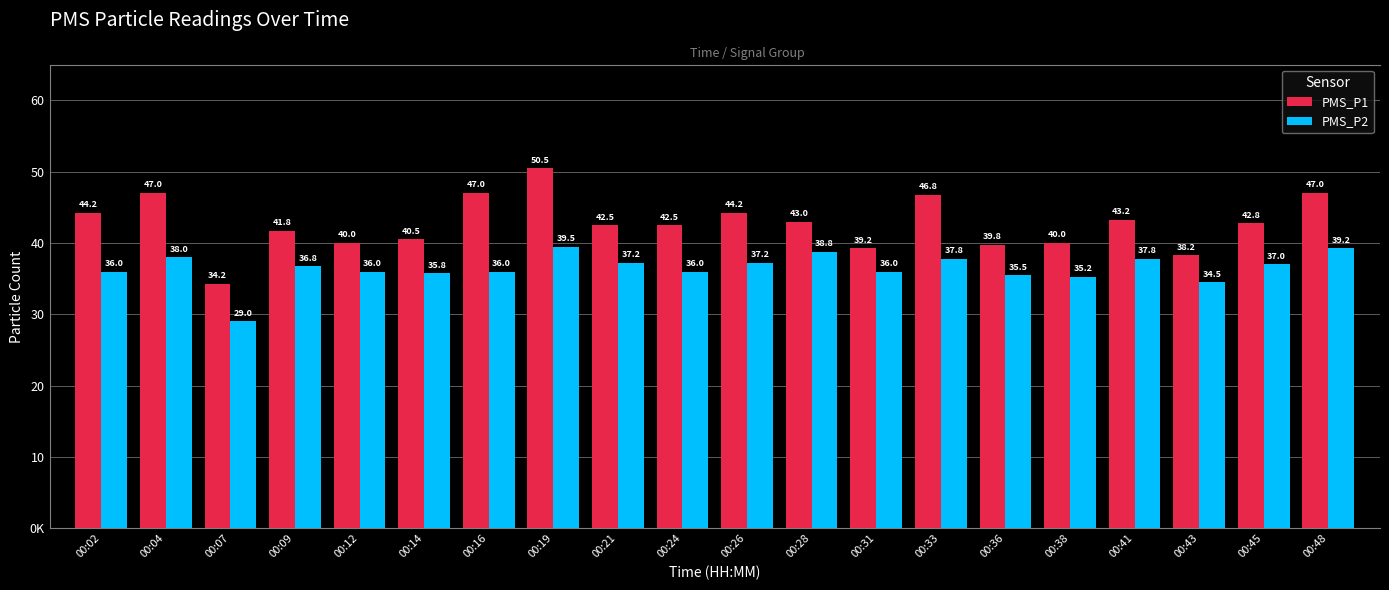

Reading right to left, transcribe all the data shown in this chart.

PMS_P1: 00:48=47.0	00:45=42.8	00:43=38.2	00:41=43.2	00:38=40.0	00:36=39.8	00:33=46.8	00:31=39.2	00:28=43.0	00:26=44.2	00:24=42.5	00:21=42.5	00:19=50.5	00:16=47.0	00:14=40.5	00:12=40.0	00:09=41.8	00:07=34.2	00:04=47.0	00:02=44.2
PMS_P2: 00:48=39.2	00:45=37.0	00:43=34.5	00:41=37.8	00:38=35.2	00:36=35.5	00:33=37.8	00:31=36.0	00:28=38.8	00:26=37.2	00:24=36.0	00:21=37.2	00:19=39.5	00:16=36.0	00:14=35.8	00:12=36.0	00:09=36.8	00:07=29.0	00:04=38.0	00:02=36.0